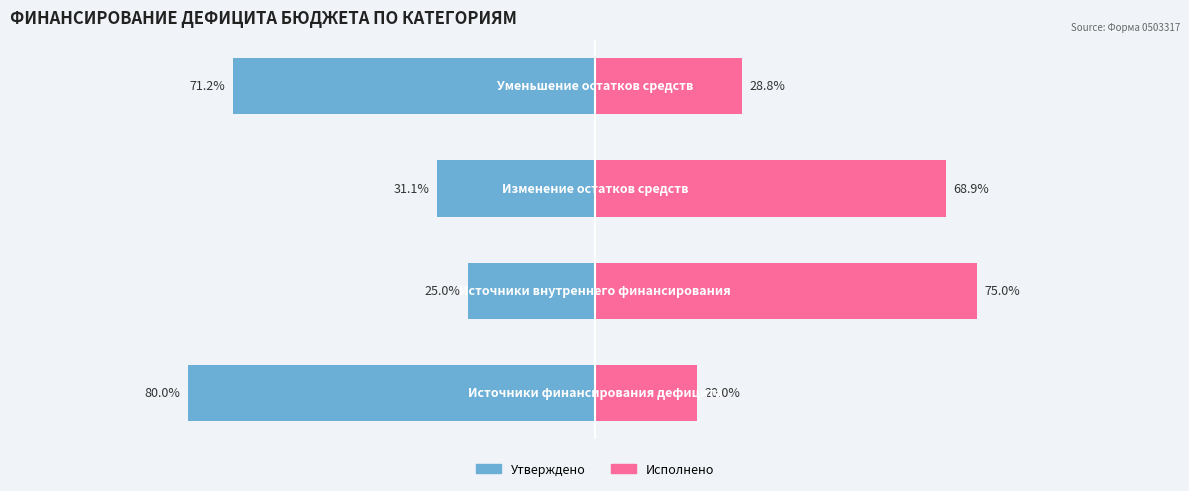

How many groups of bars are there?

4